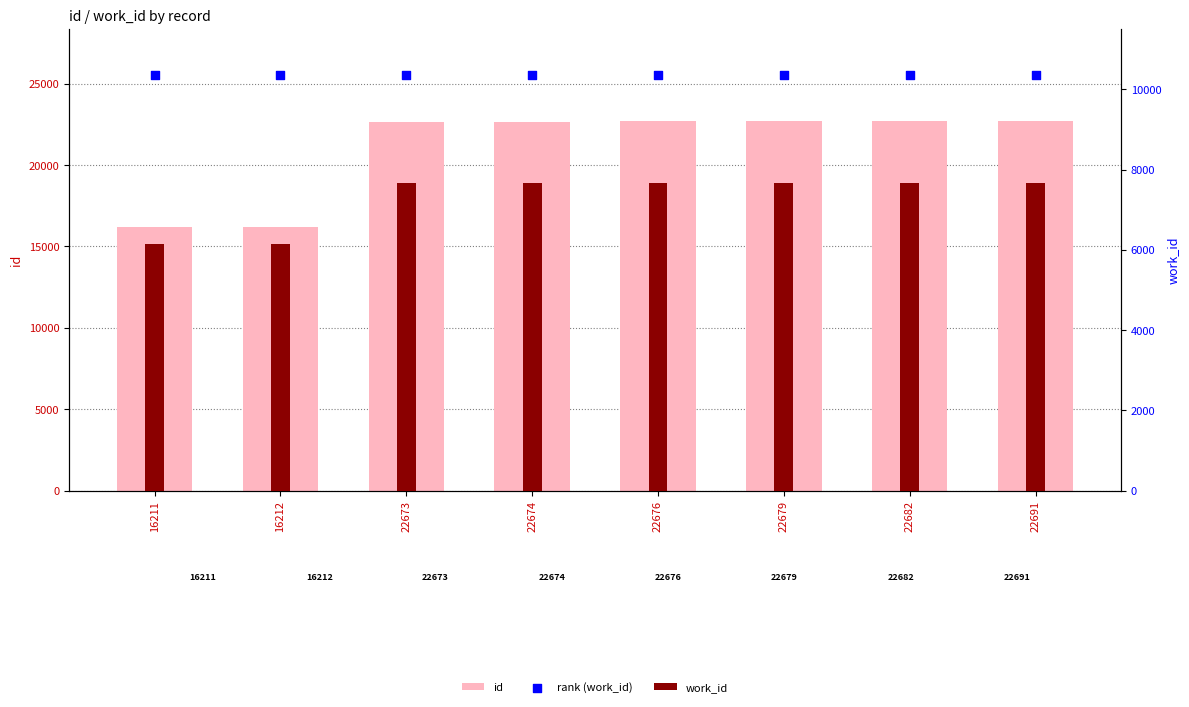

Which series reaches the maximum Y coordinate?

id